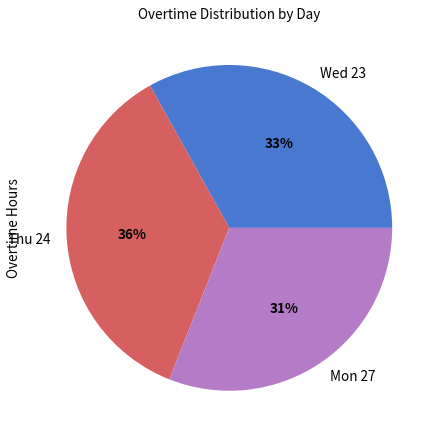

The Thu 24 slice represents 36% of the pie. True or false?

True